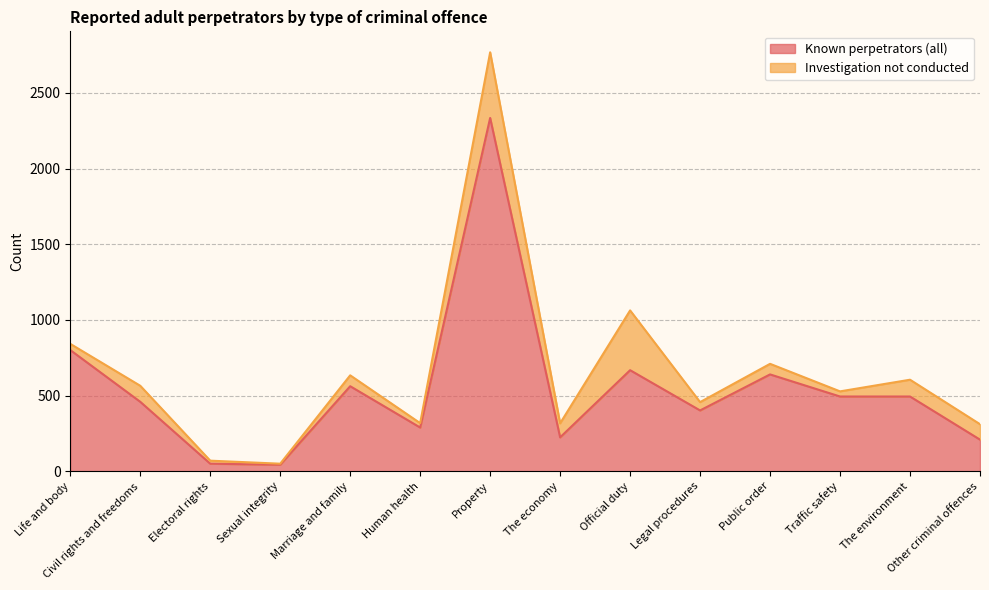

What is the difference between the maximum and second lowest values?

2285